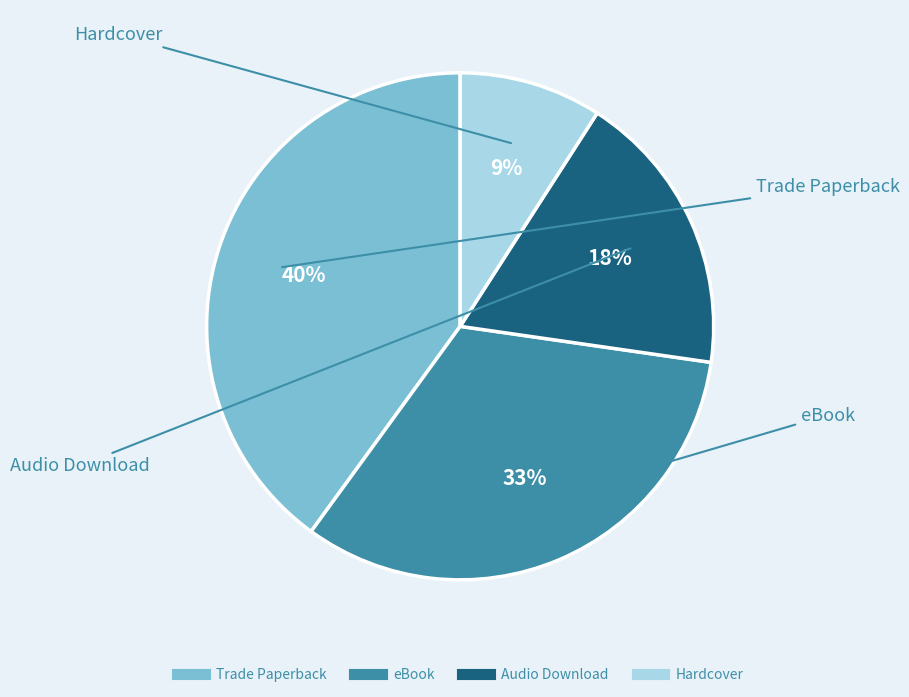

To the nearest percent, what portion does Trade Paperback represent?

40%